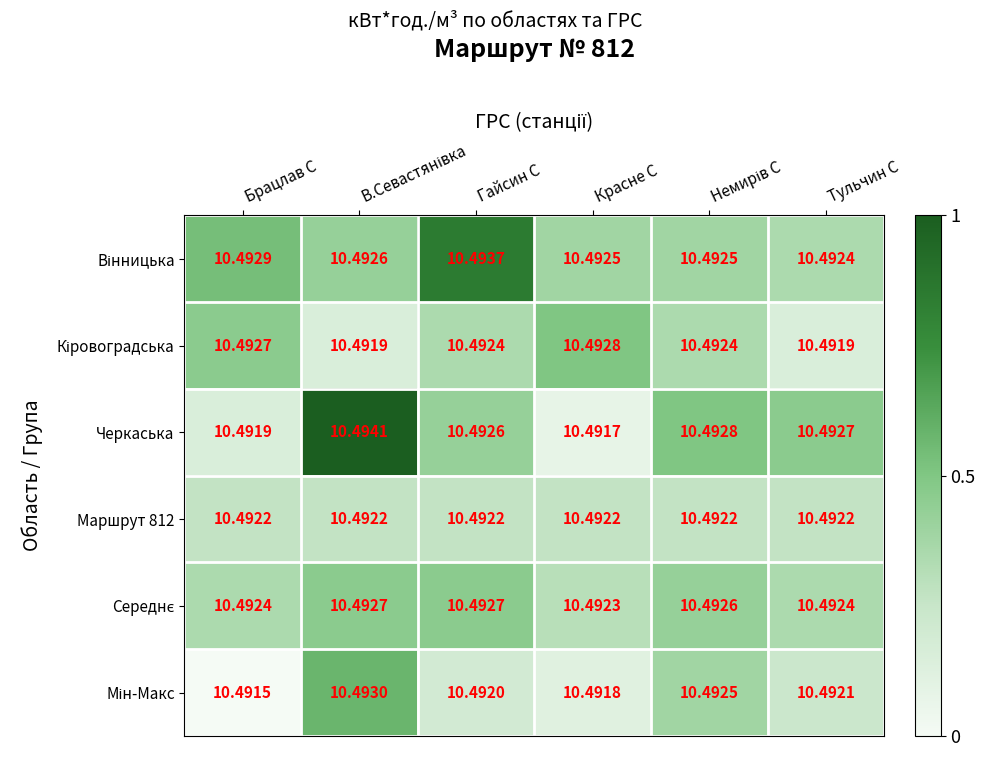

How many series are shown in this chart?

6